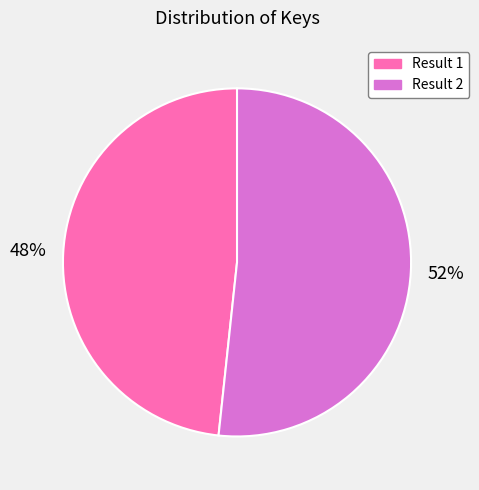

The Result 1 slice represents 42% of the pie. True or false?

False